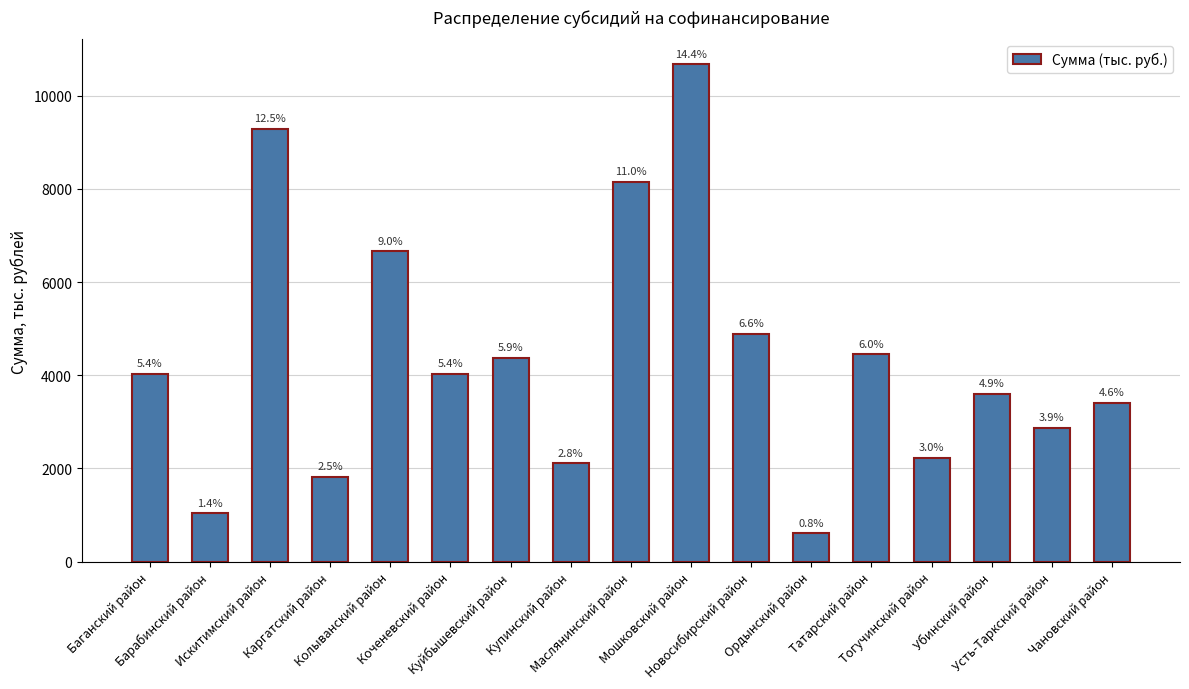

How many bars are there in total?

17